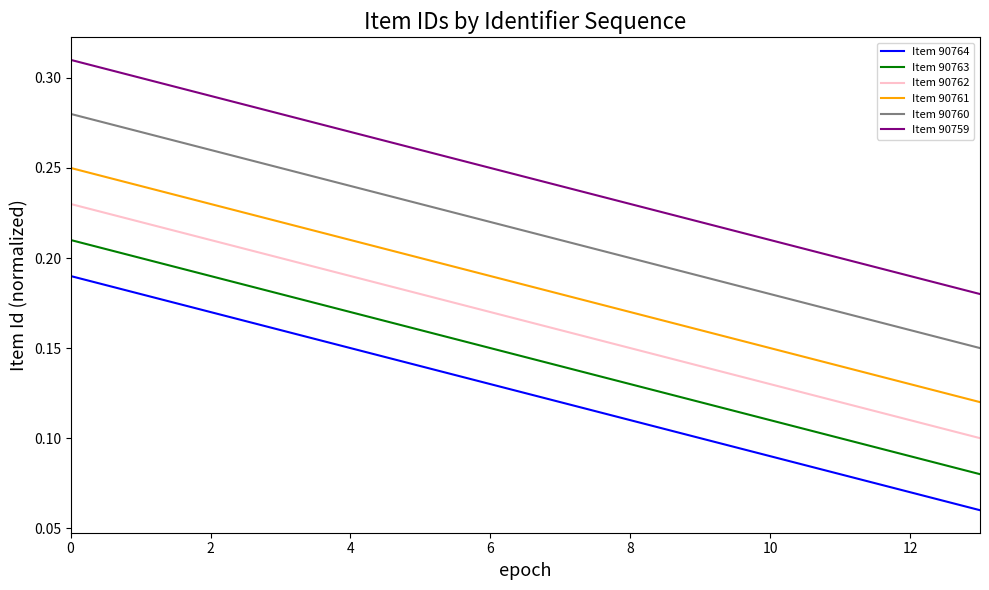

True or false: Item 90763 and Item 90761 intersect in this chart.

False